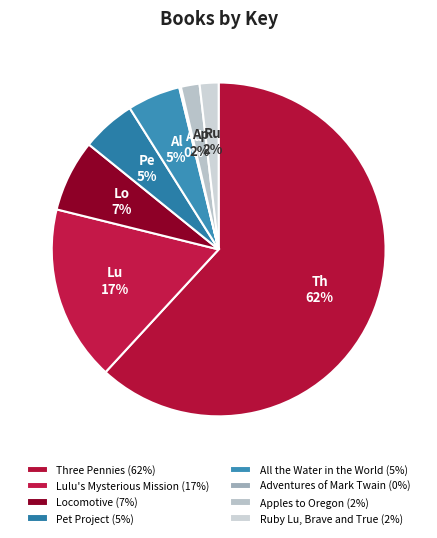

What is the ratio of the value at All the Water in the World to the value at Ruby Lu, Brave and True?

2.8